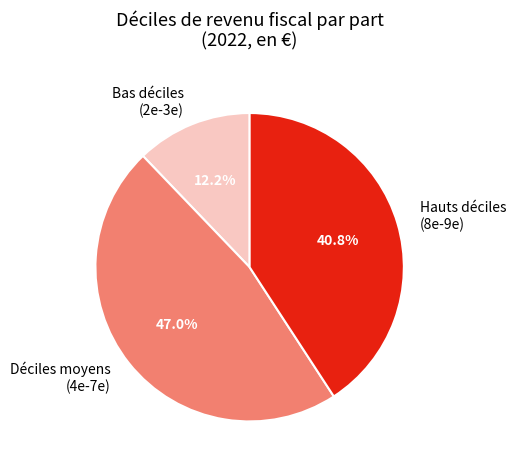

Count the number of slices in the pie.

3